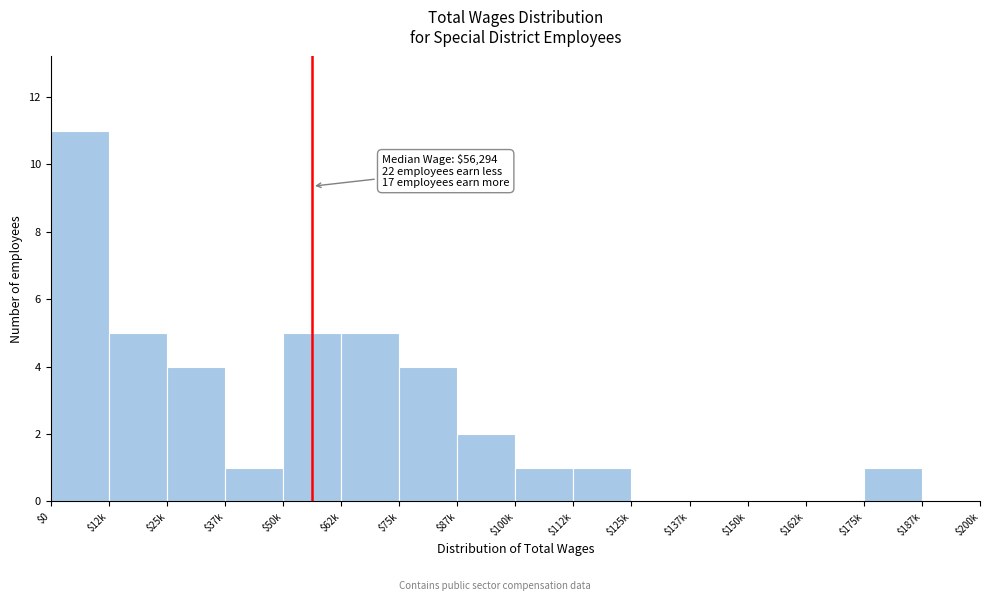

Is it true that the value at $25k is 4?

True